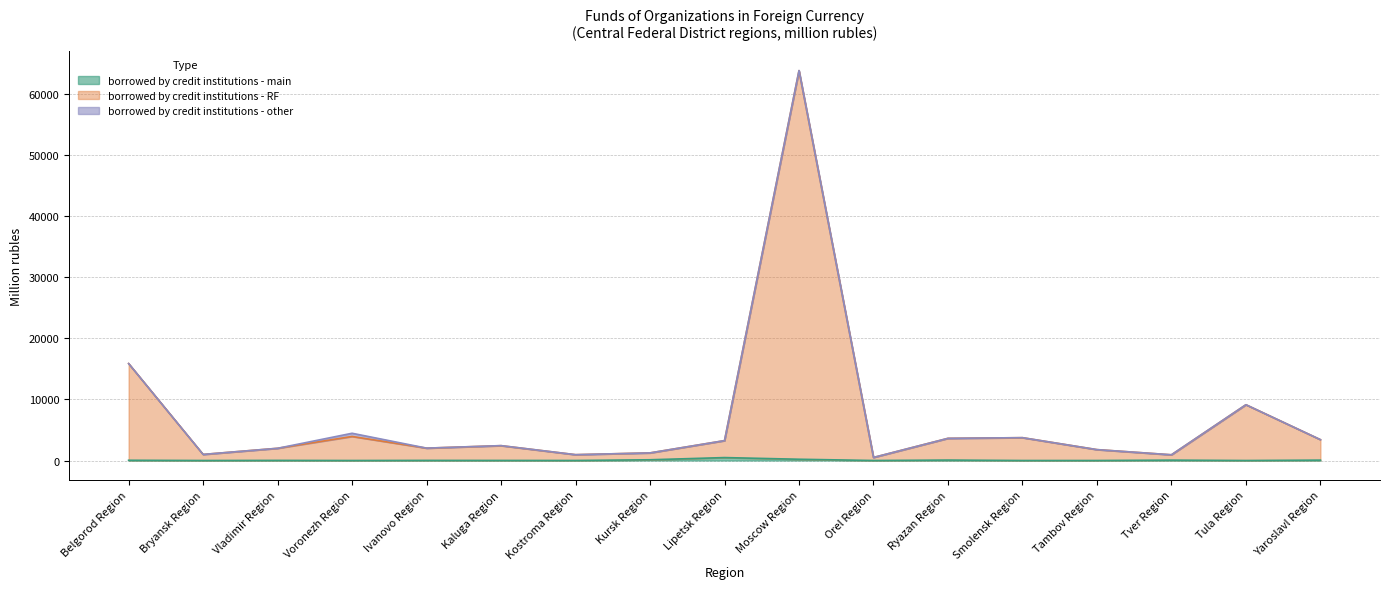

What is the label of the 16th point from the right?

Bryansk Region